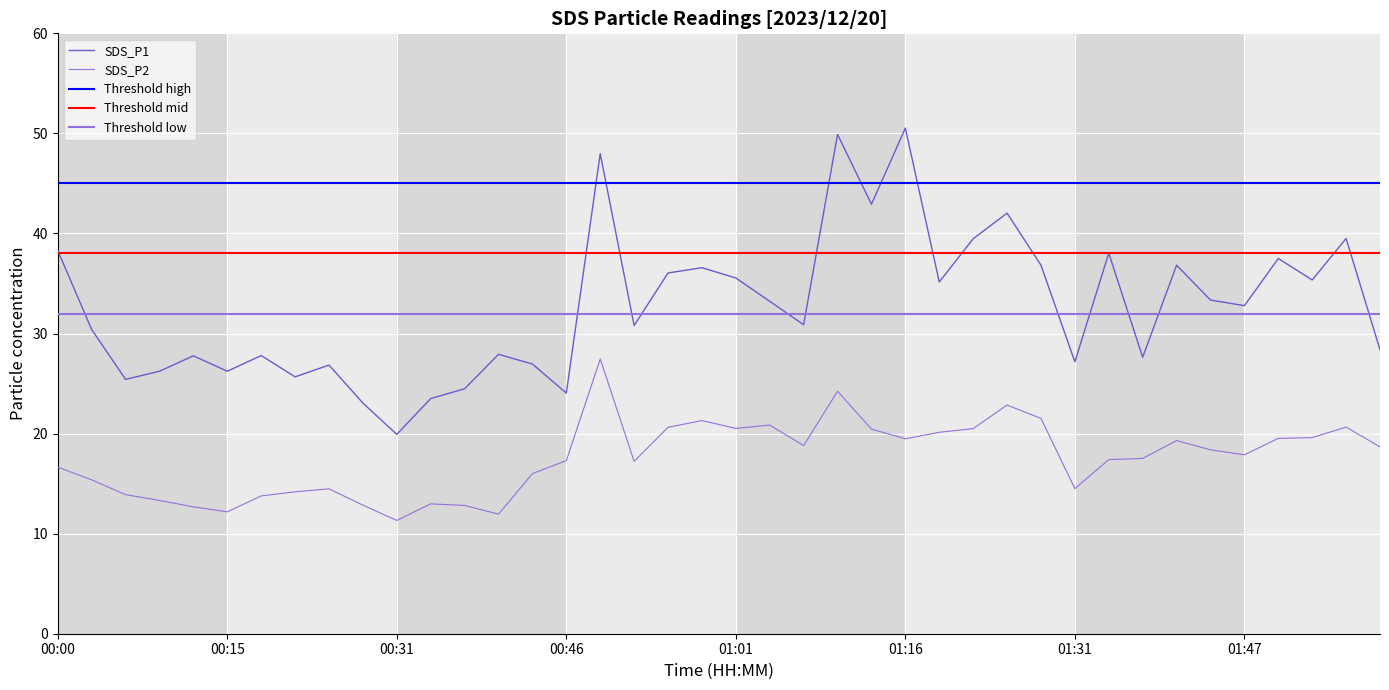

In SDS_P2, how many points are higher than both neighbors (excluding endpoints)?

9